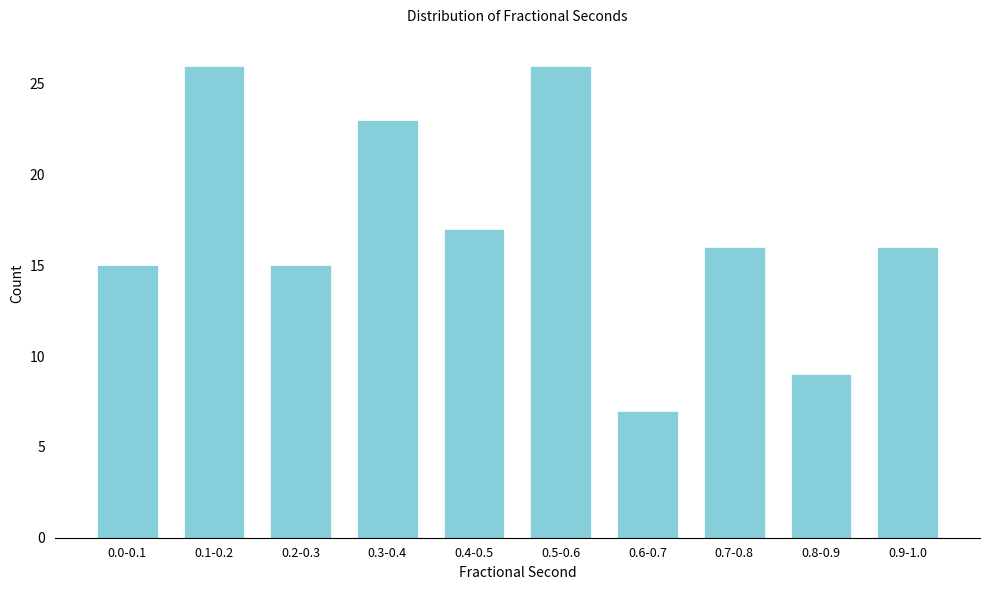

Reading left to right, list all the values displayed in this chart.

0.0-0.1=15	0.1-0.2=26	0.2-0.3=15	0.3-0.4=23	0.4-0.5=17	0.5-0.6=26	0.6-0.7=7	0.7-0.8=16	0.8-0.9=9	0.9-1.0=16